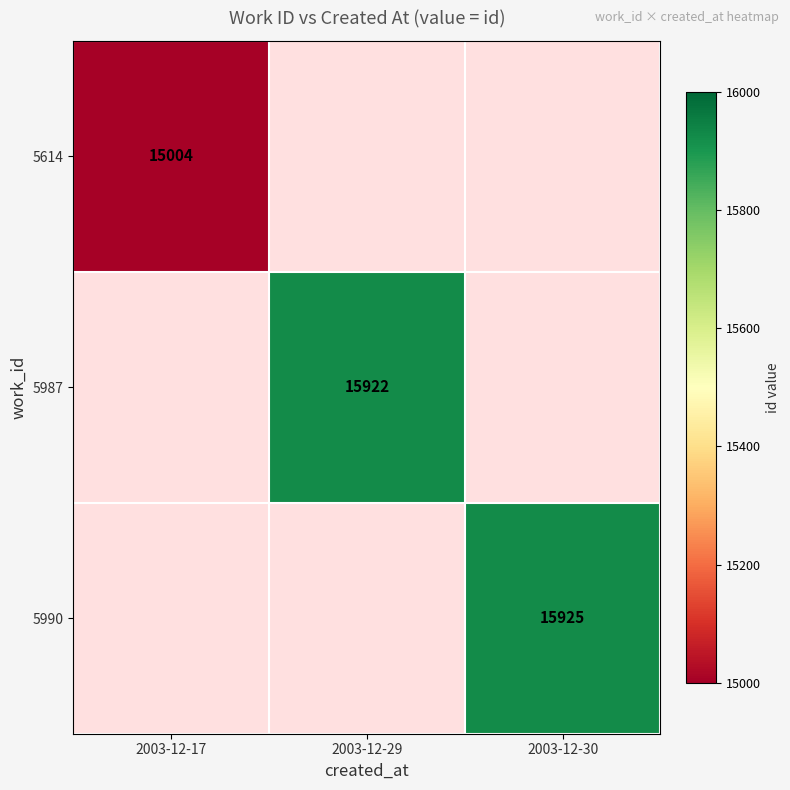

Which has a higher value, 2003-12-29 or 2003-12-30?

2003-12-30